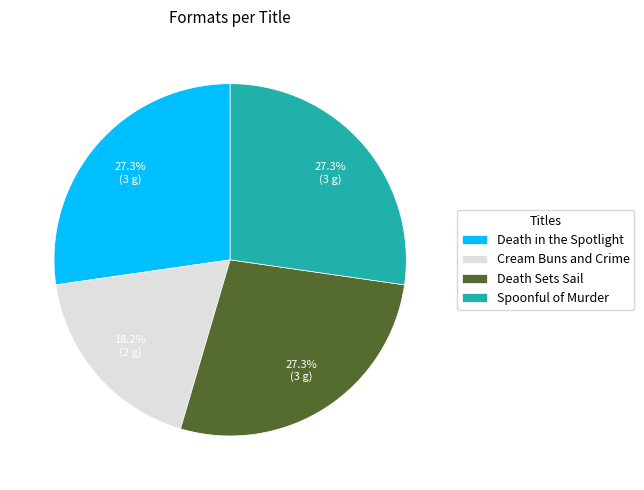

To the nearest percent, what percentage of the pie is Death in the Spotlight?

27%